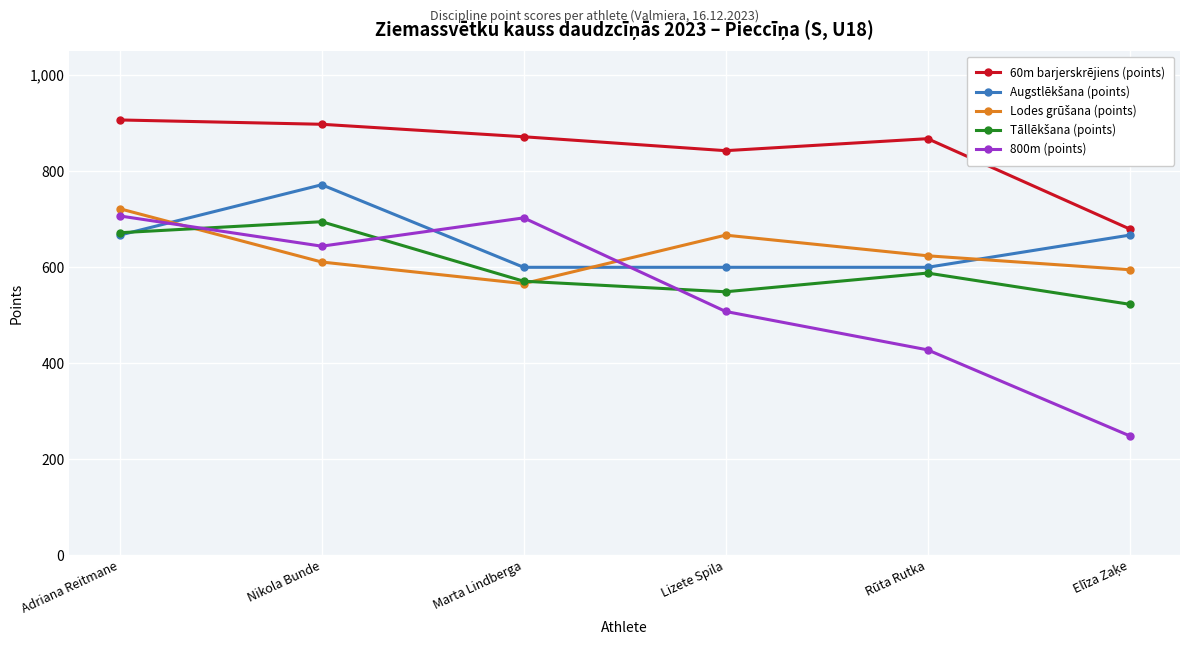

What is the label of the 3rd point from the left?

Marta Lindberga